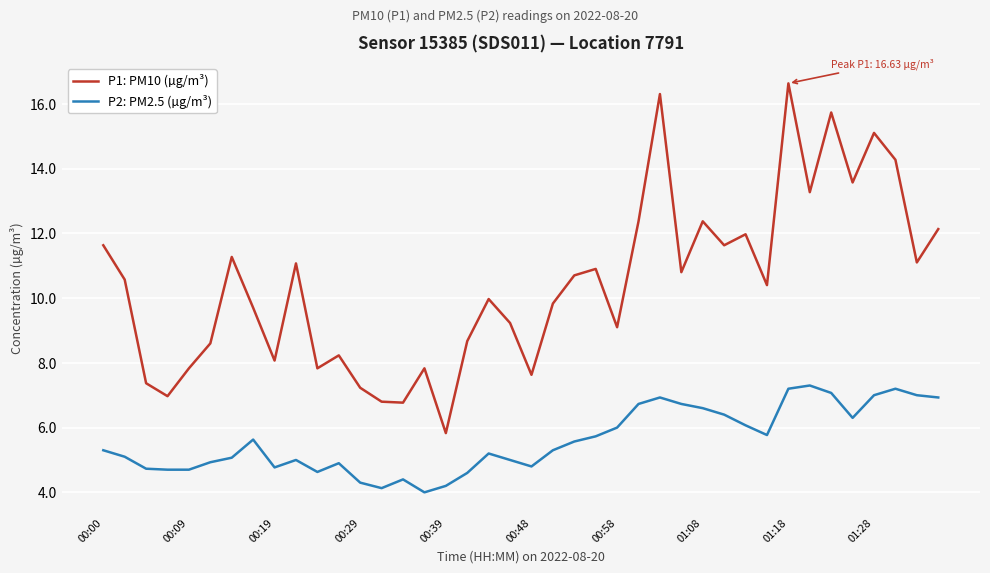

Which series has the largest range (max minus min)?

P1: PM10 (µg/m³)